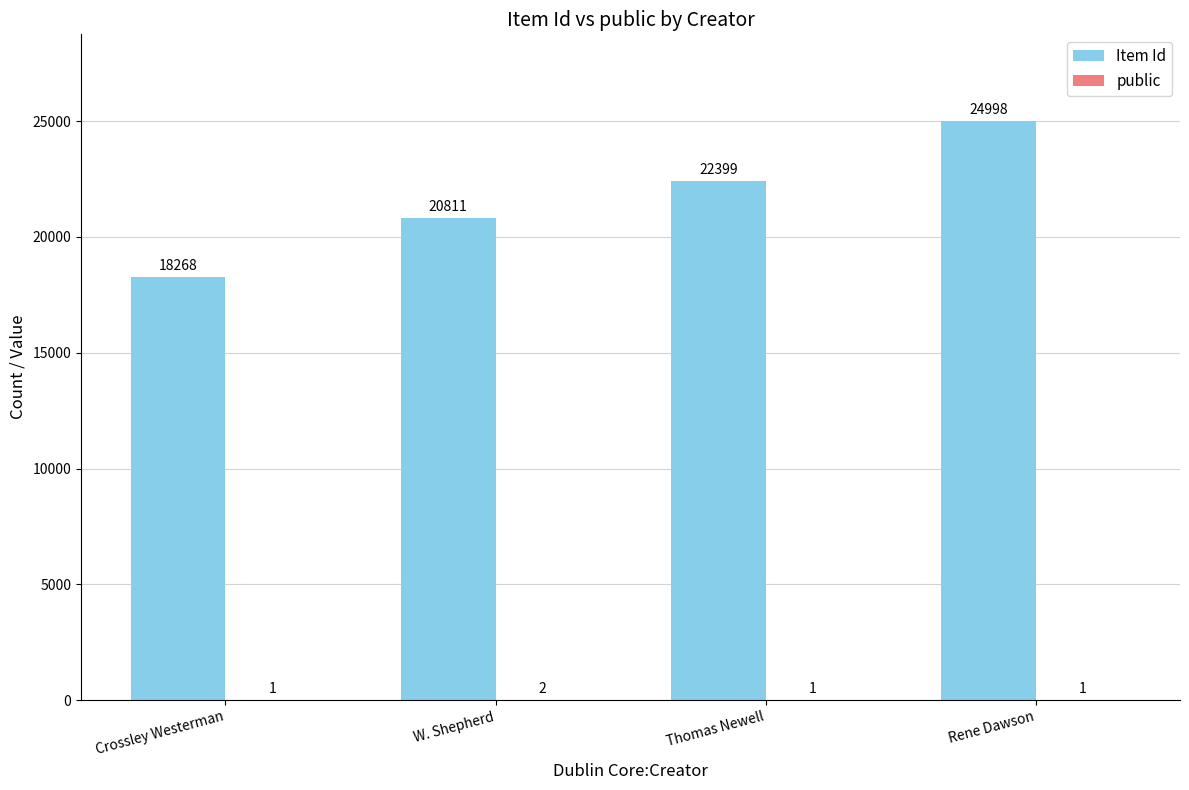

Which series changed the most between Crossley Westerman and Rene Dawson?

Item Id